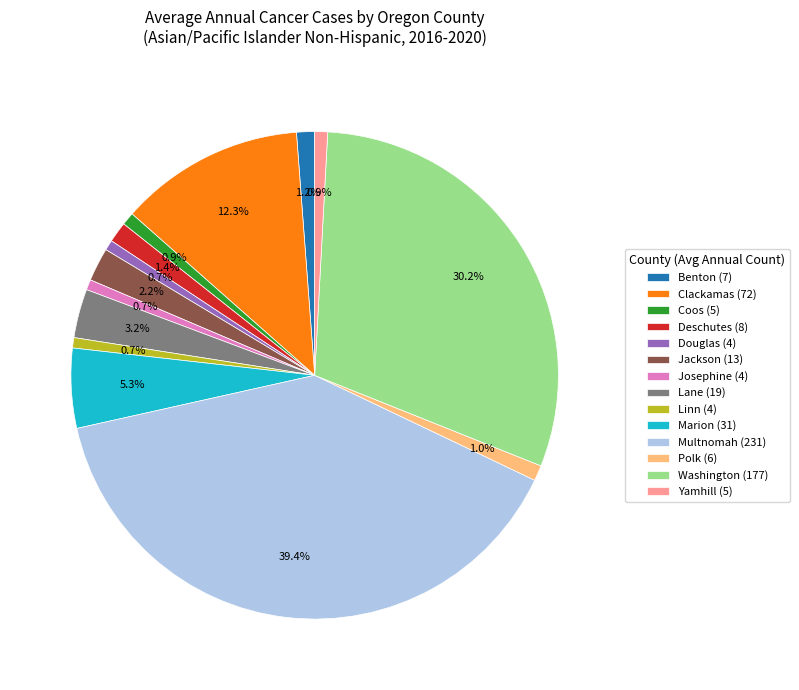

Do Marion and Linn together represent more than half of the pie?

No